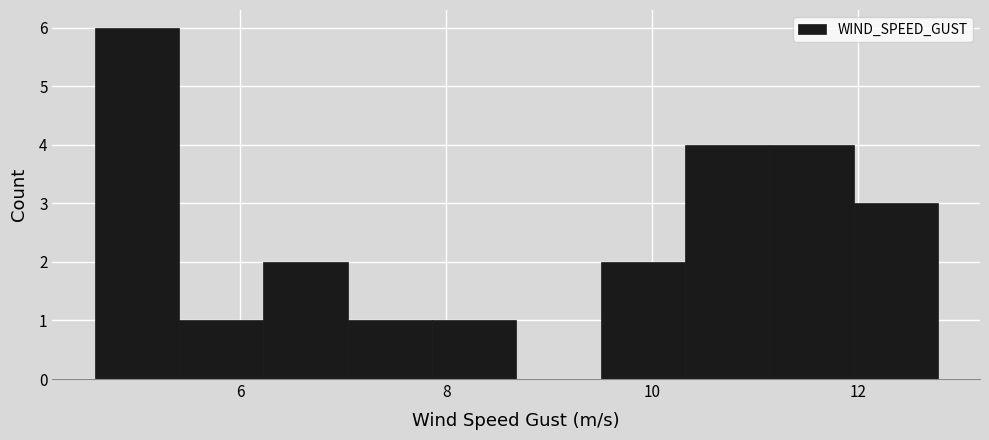

Reading left to right, list every bar in this chart as the range it spans on the x-axis followed by its height. Neither the bar edges nor the heights are printed on the chart, so give them approximately, as read against the axes.

4.6 to 5.4: 6
5.4 to 6.2: 1
6.2 to 7.0: 2
7.0 to 7.8: 1
7.8 to 8.6: 1
8.6 to 9.6: 0
9.6 to 10.4: 2
10.4 to 11.2: 4
11.2 to 12.0: 4
12.0 to 12.8: 3